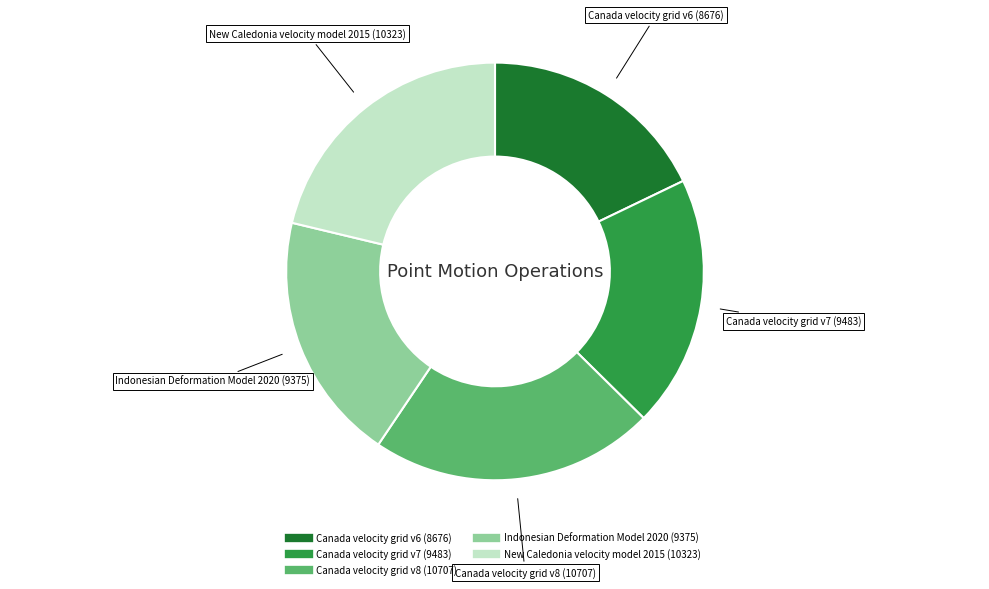

Does New Caledonia velocity model 2015 account for over 50% of the chart?

No